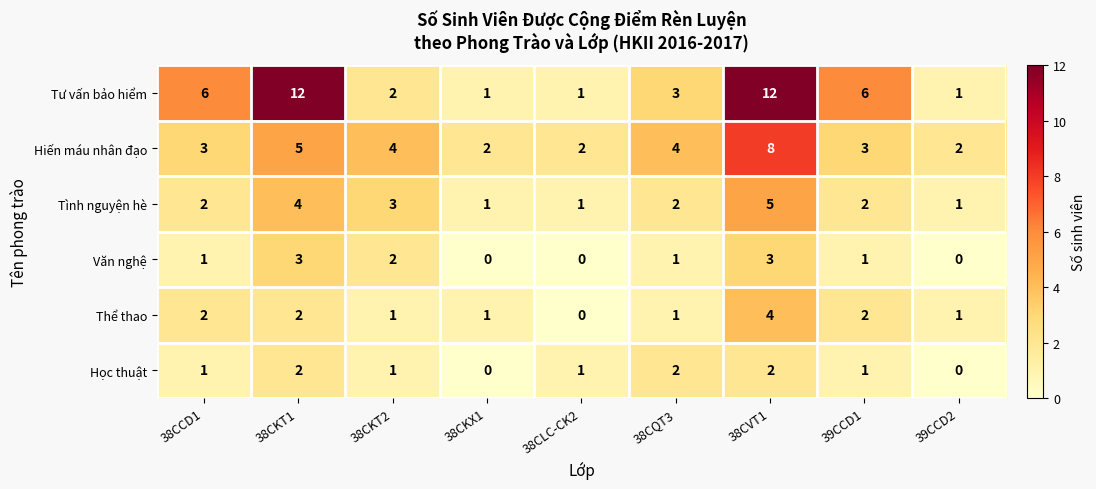

List the series in order of their peak value, highest first.

Tư vấn bảo hiểm, Hiến máu nhân đạo, Tình nguyện hè, Thể thao, Văn nghệ, Học thuật